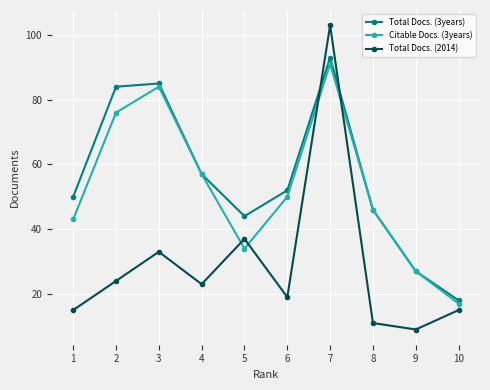

Which series has the largest range (max minus min)?

Total Docs. (2014)